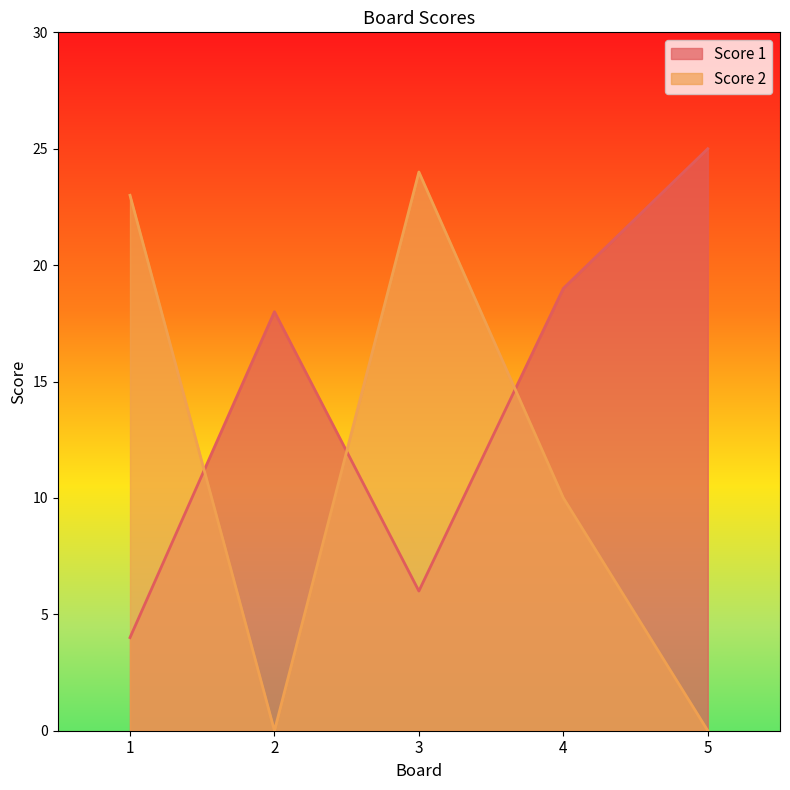

What is the difference between the maximum and second lowest values in the Score 1 series?

19